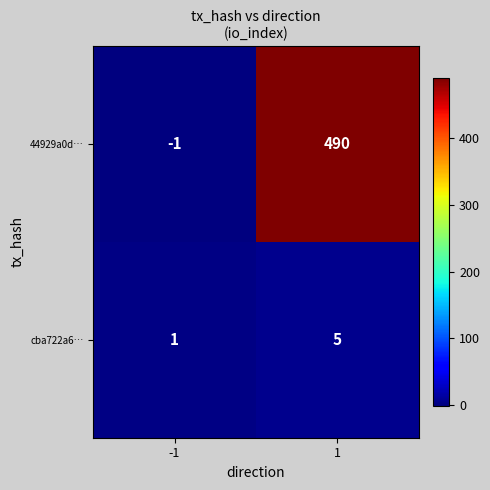

What is the sum of the 44929a0d… values at 1 and -1?

489